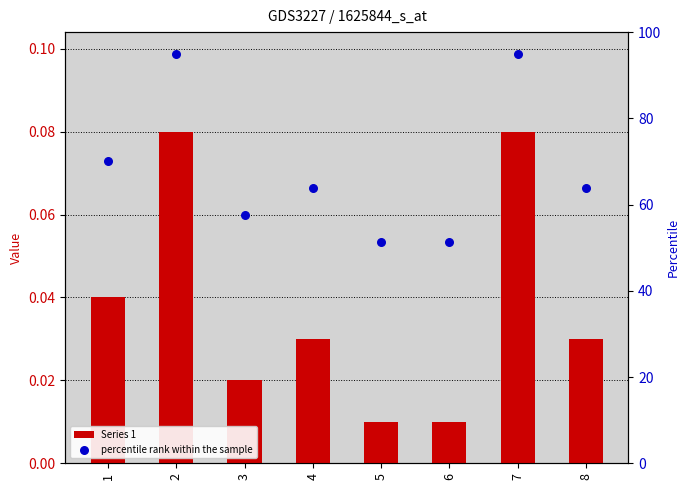

What is the total value across all series at 8?

63.8